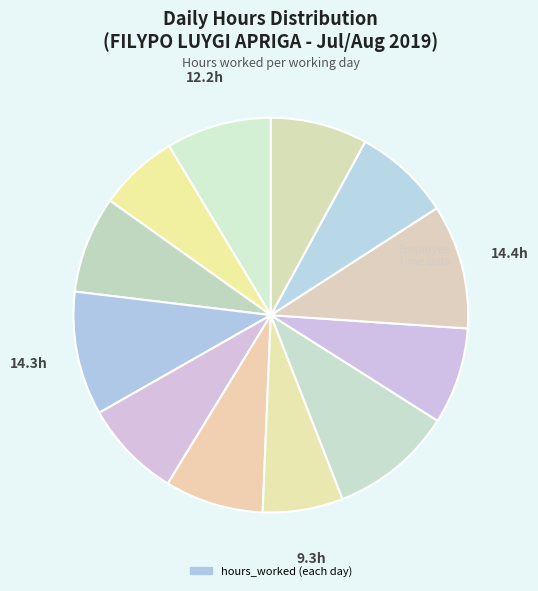

How many slices are in this pie chart?

12